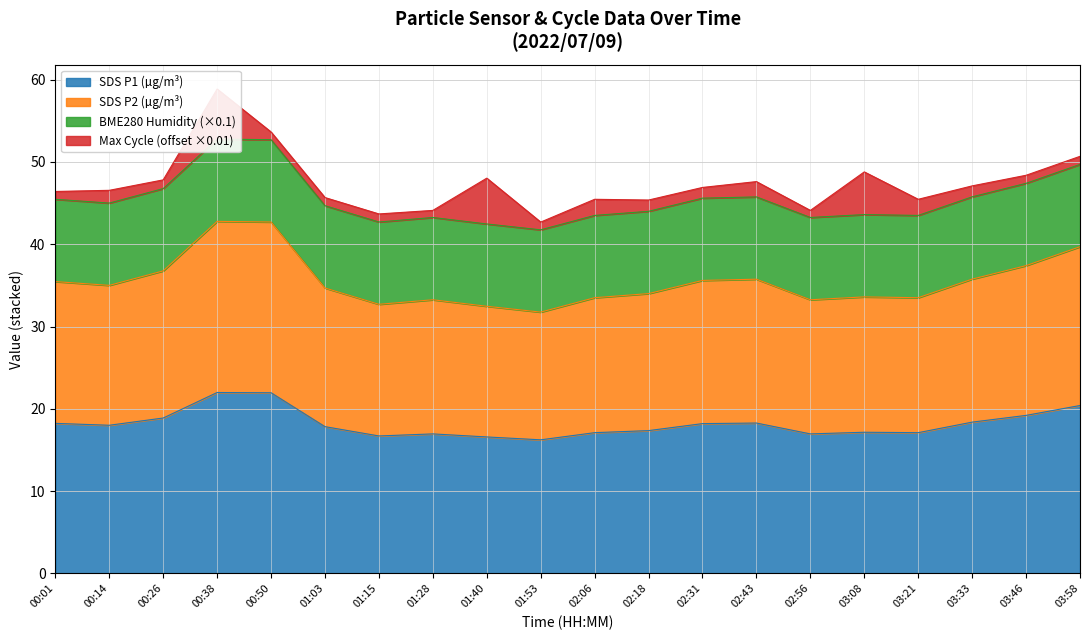

The SDS P1 (µg/m³) series shows 30.1 at 02:06. True or false?

False